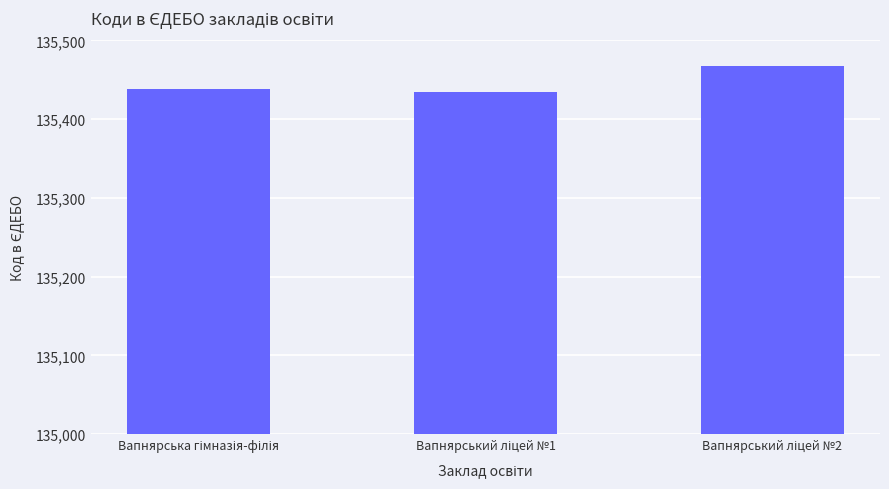

What is the maximum value shown in the chart?

135467